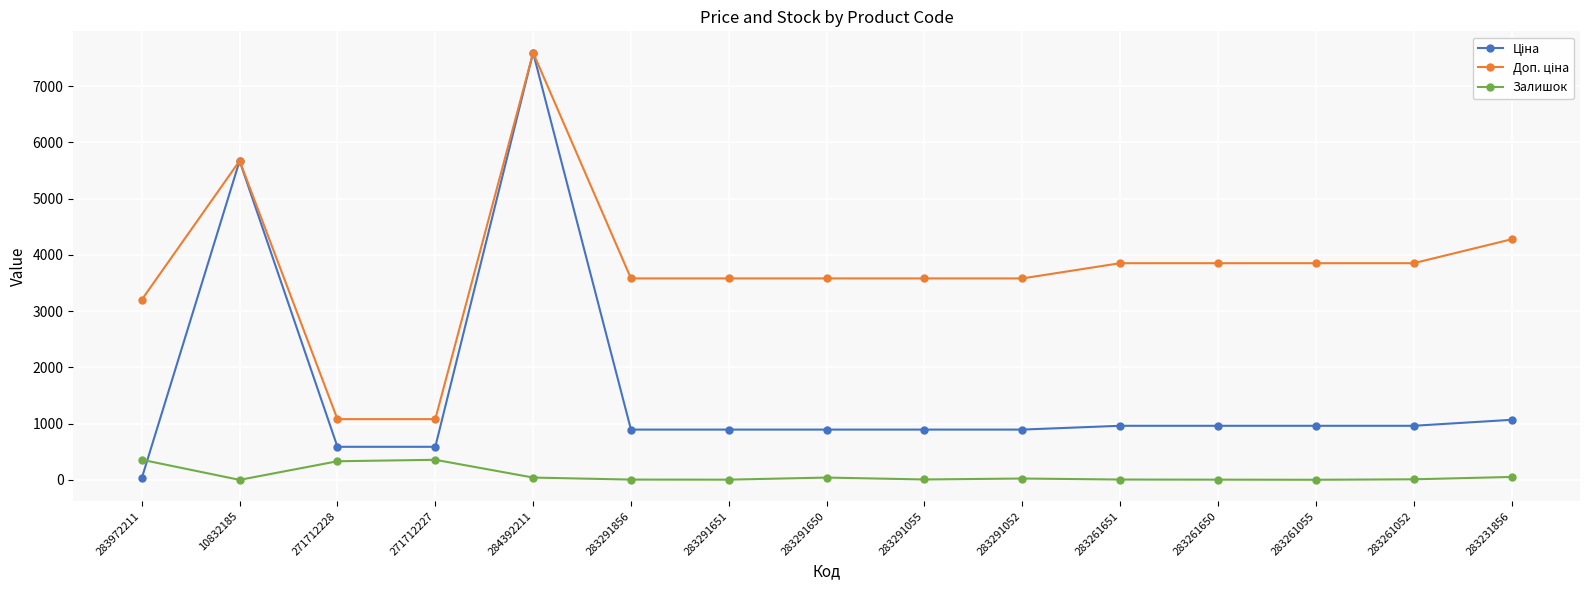

Is this an area chart (filled region under the line)?

No